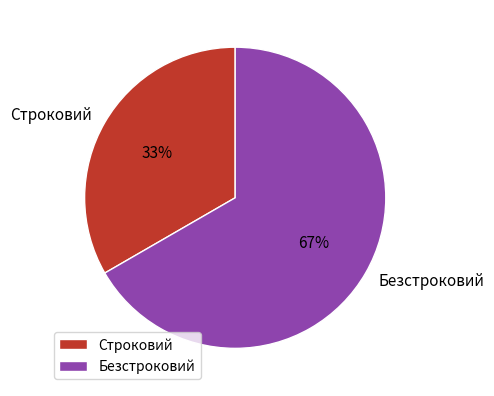

To the nearest percent, what portion does Безстроковий represent?

67%